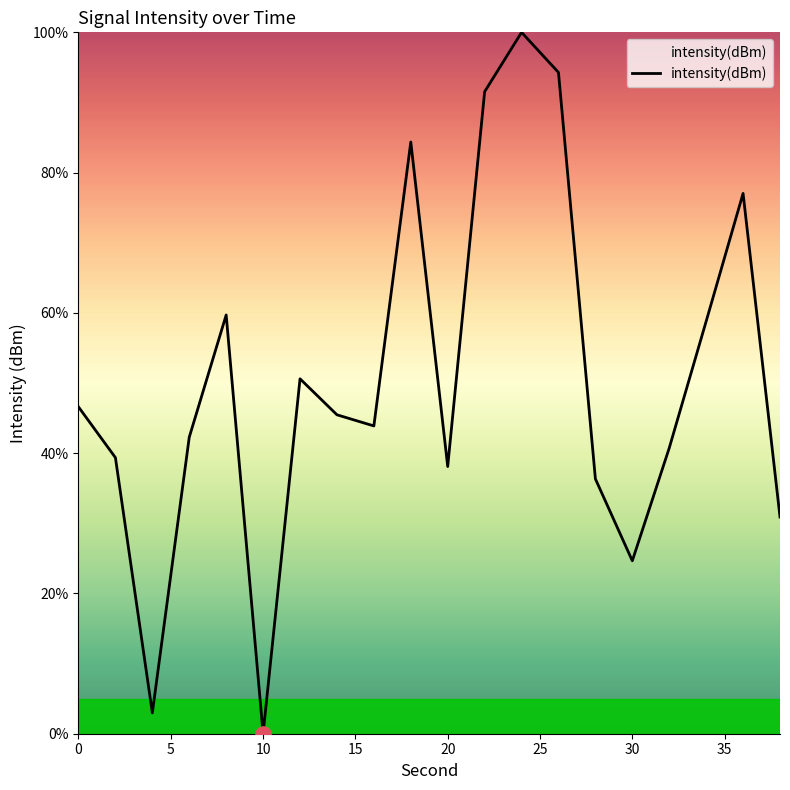

What is the greatest value displayed?

100.0